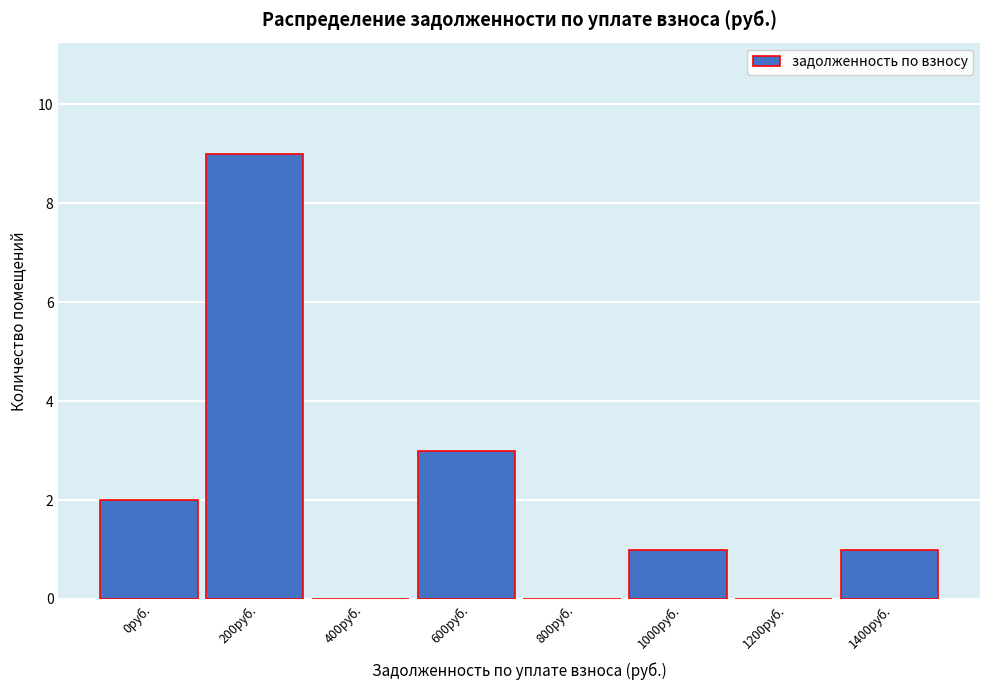

Reading right to left, extract all data points from this chart.

1400руб.=1	1200руб.=0	1000руб.=1	800руб.=0	600руб.=3	400руб.=0	200руб.=9	0руб.=2